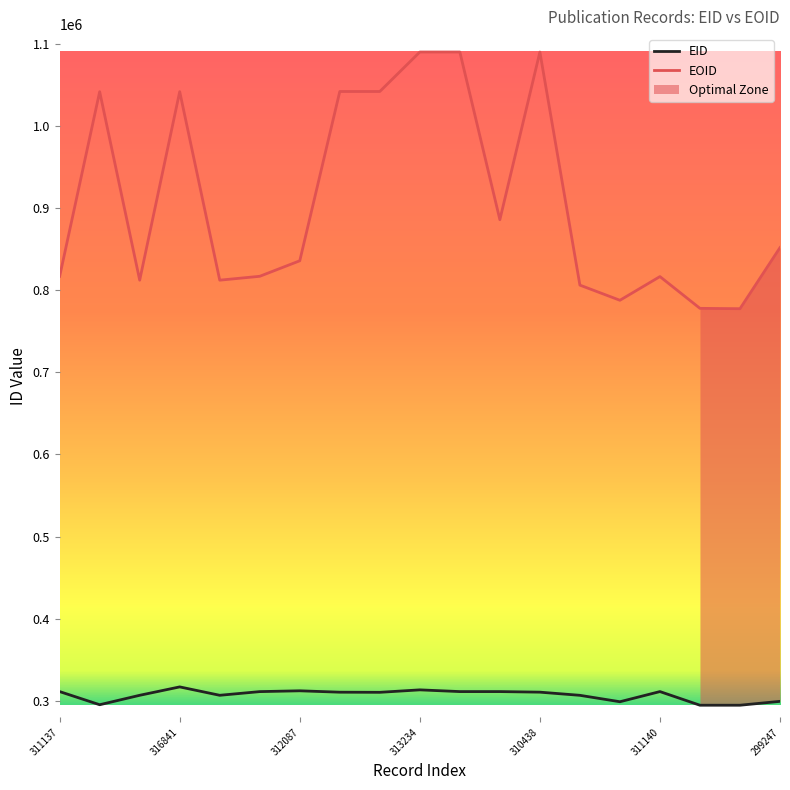

True or false: EOID and EID intersect in this chart.

False